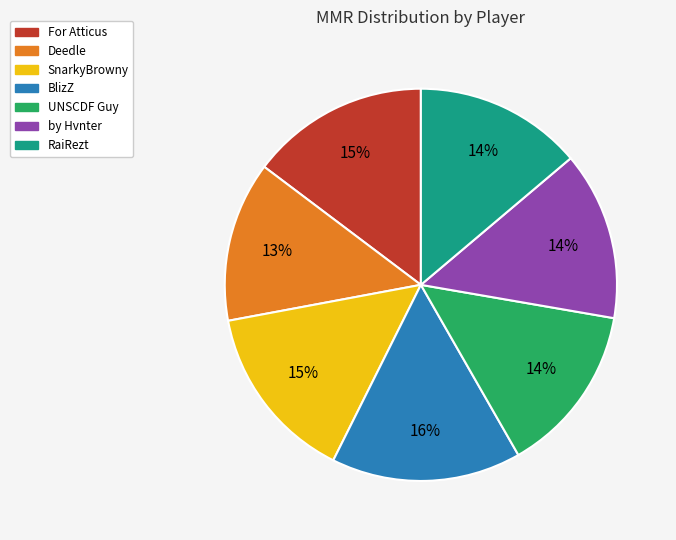

What is the largest slice in the pie chart?

BlizZ